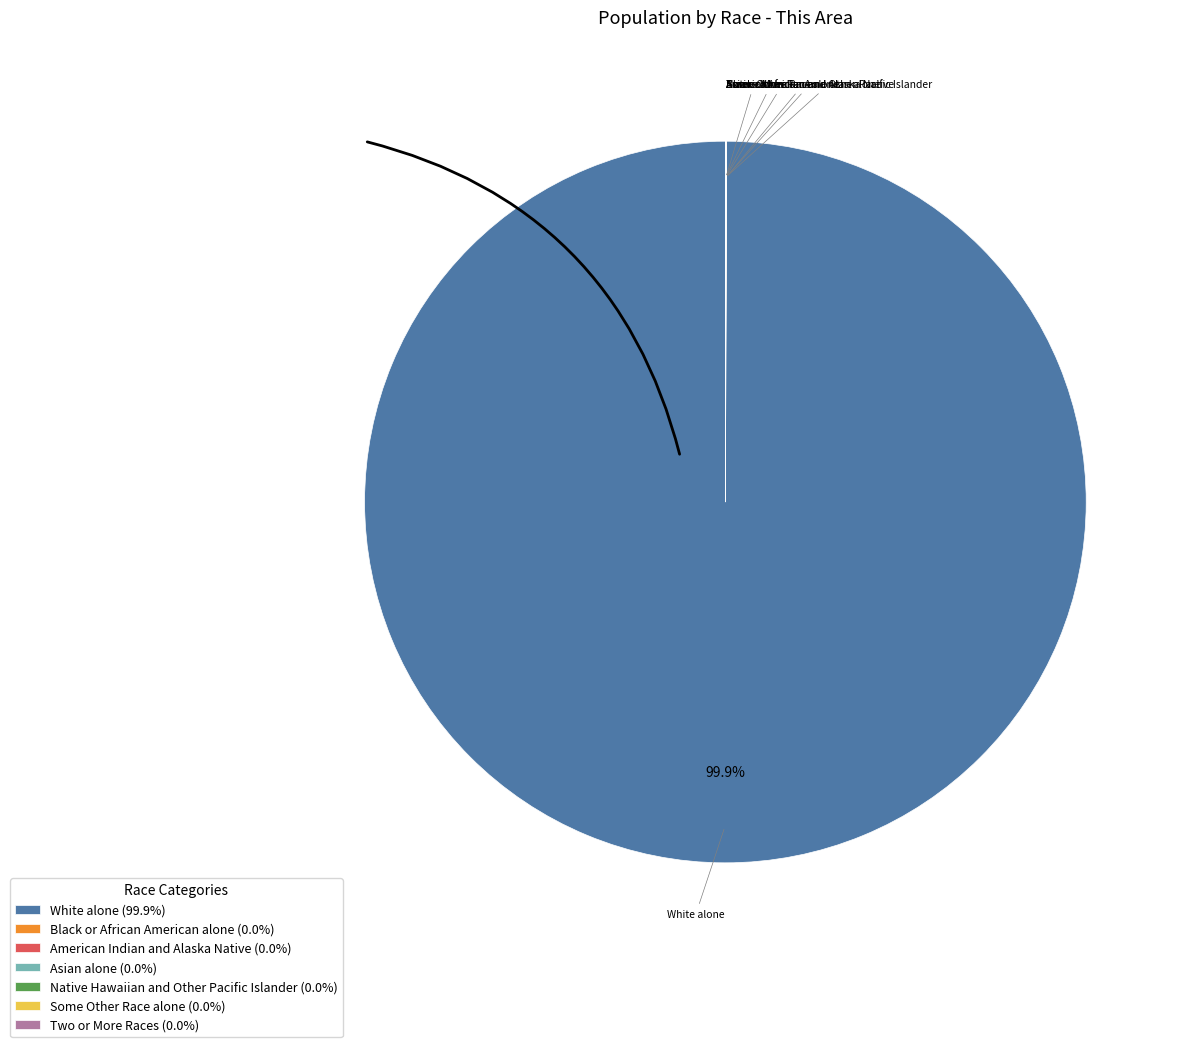

Is there a majority slice in this chart?

Yes